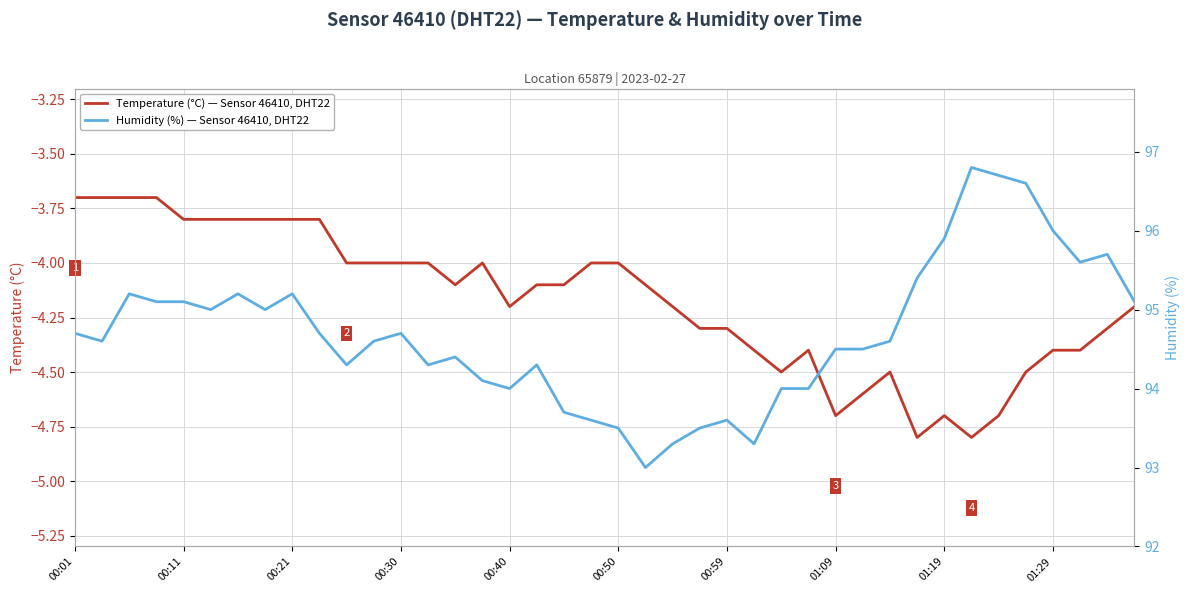

The value of Humidity (%) — Sensor 46410, DHT22 at 17 is 37.3. True or false?

False